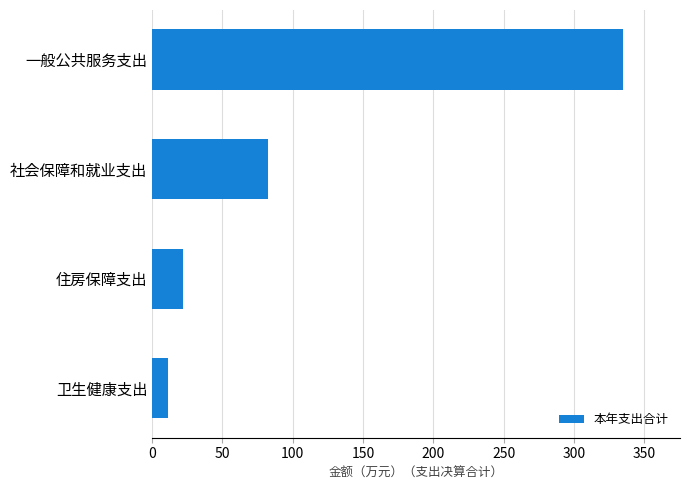

At which label is the value closest to 173?

社会保障和就业支出